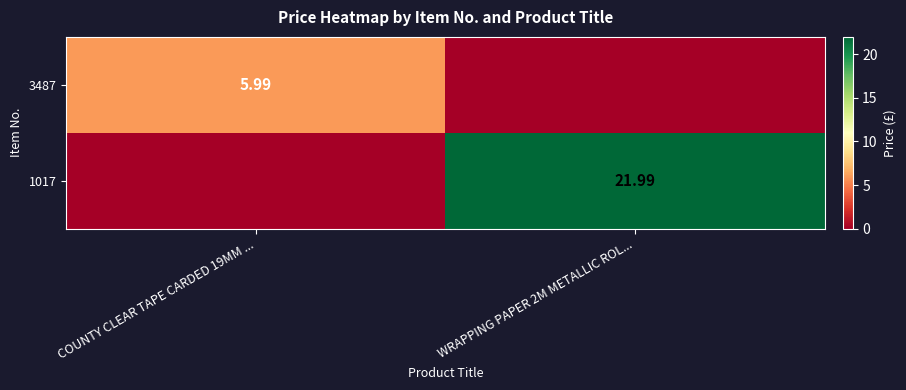

What is the maximum value for 1017?

22.0